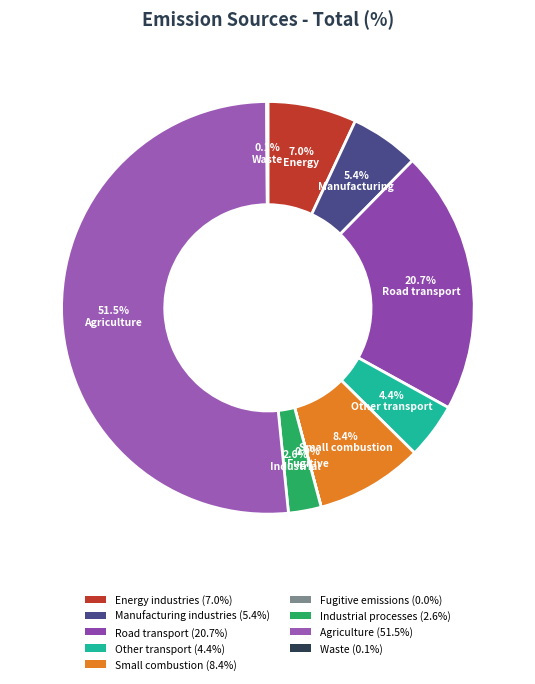

Is it true that Fugitive emissions is 0% of the pie?

True